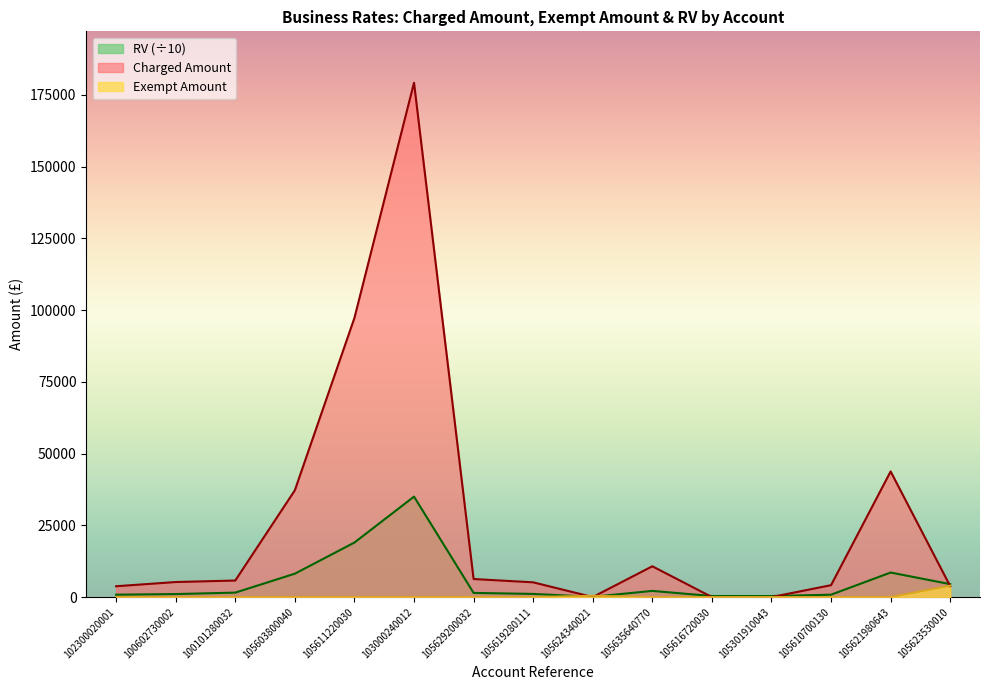

At which label is Rv closest to 17545?

105611220030